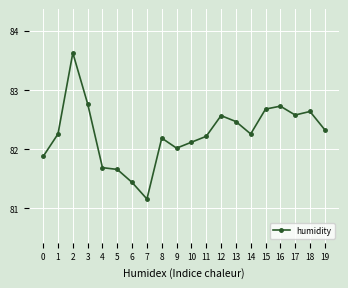

True or false: the data shows 44.8 at 2.

False